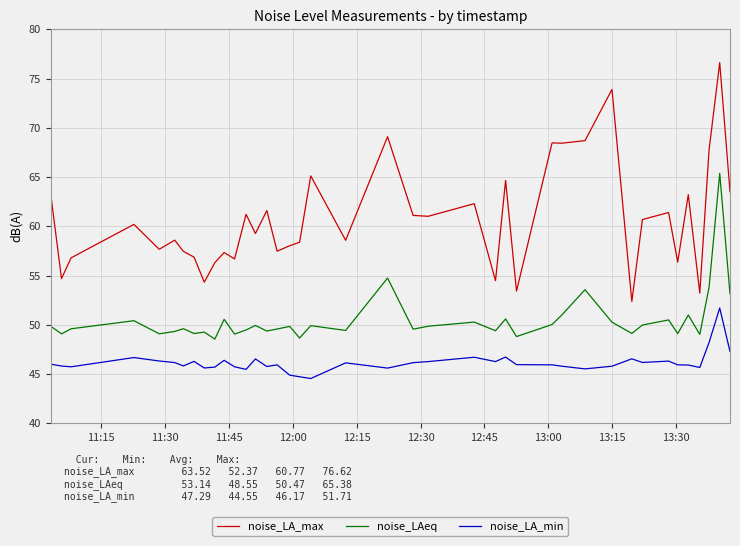

What are all the series names shown in the legend?

noise_LA_max, noise_LAeq, noise_LA_min